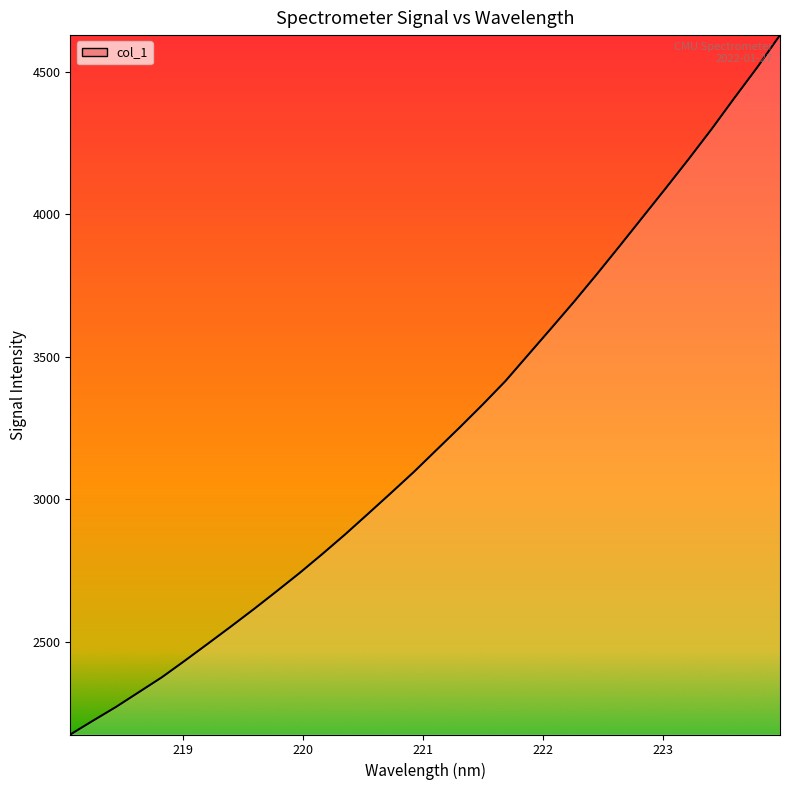

What is the smallest value displayed?

2173.5